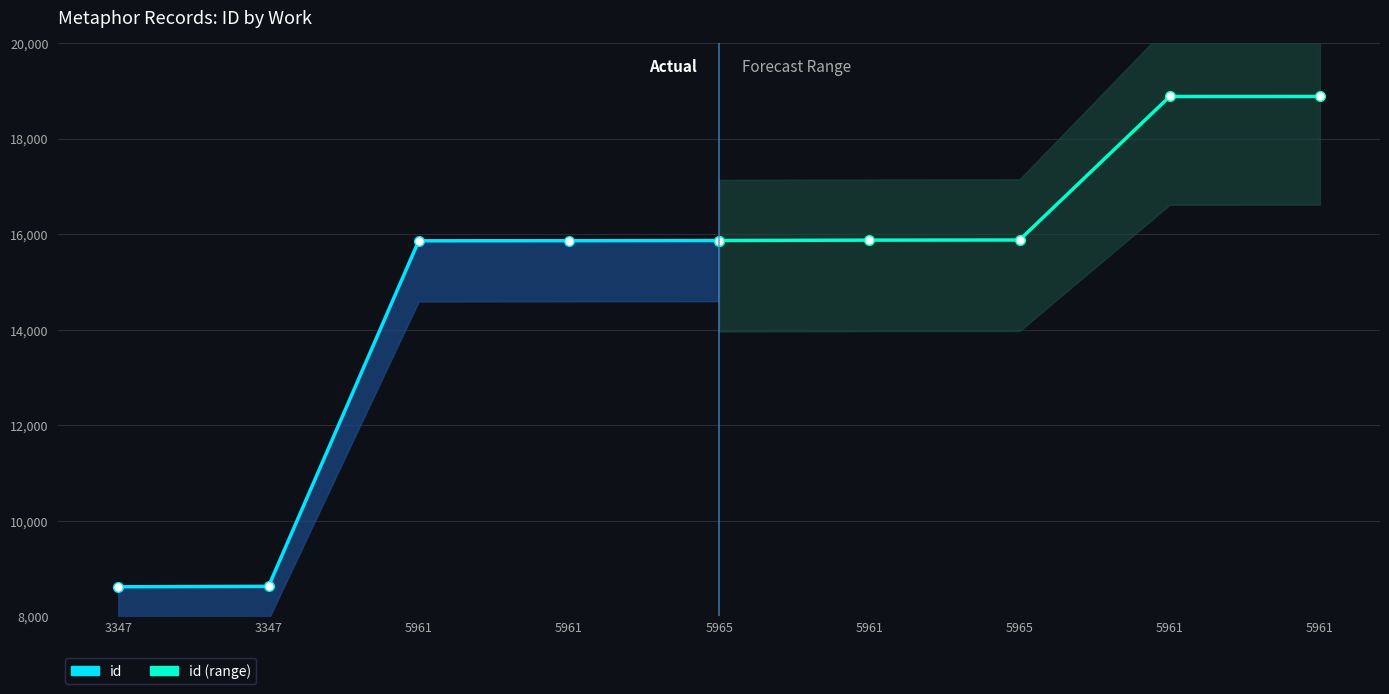

List the labels in order of id value, smallest first.

3347, 3347, 5961, 5961, 5965